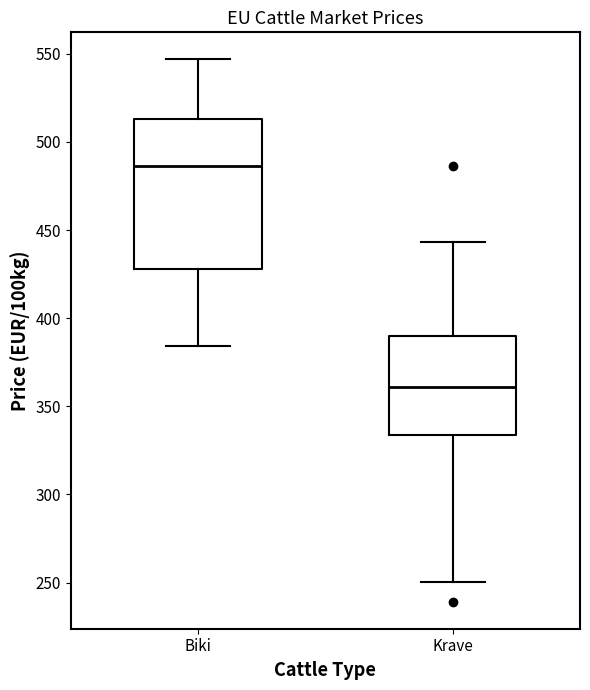

Reading left to right, transcribe this box plot: for each box, give where its median line is, the range the box spans, and where its two whiskers end, as read against the y-axis. The values are not printed on the chart, so give them approximately, as read against the axis.

Biki: median 485, box 430 to 515, whiskers 385 to 545
Krave: median 360, box 335 to 390, whiskers 250 to 445